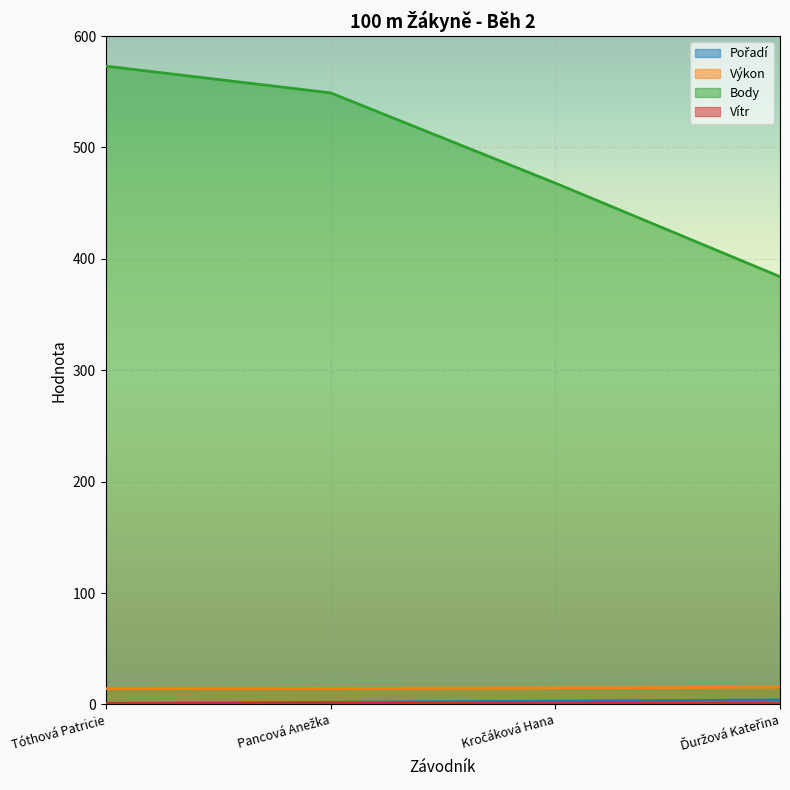

How many data points in Body are above 549?

1